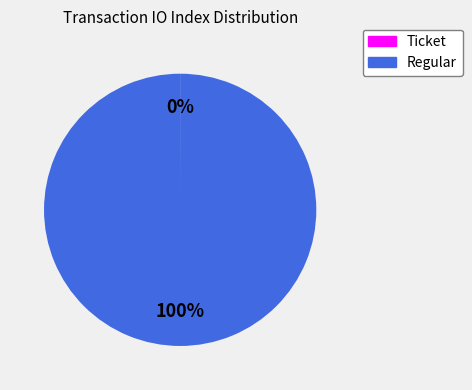

Is there any slice that represents more than half of the pie?

Yes